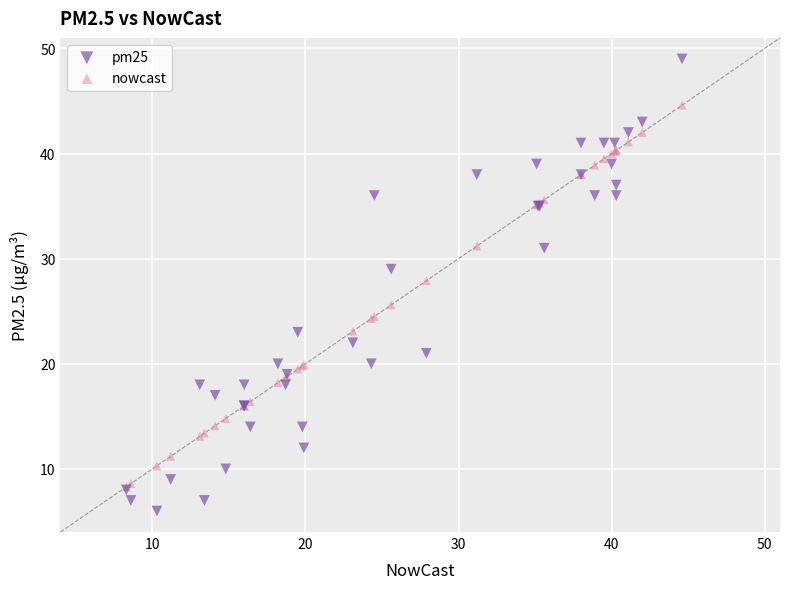

Across all series, what Y value is closest to 27?

27.9